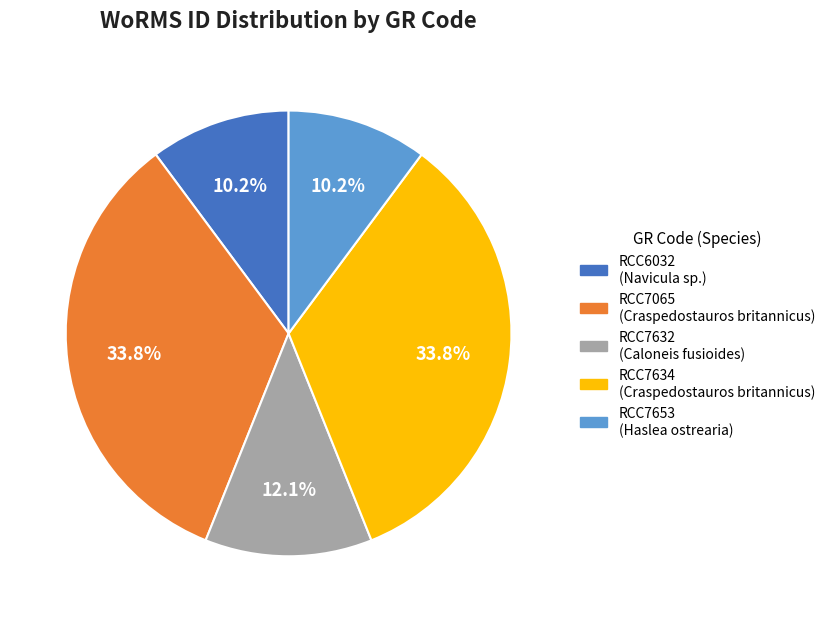

Does RCC6032 account for over 50% of the chart?

No